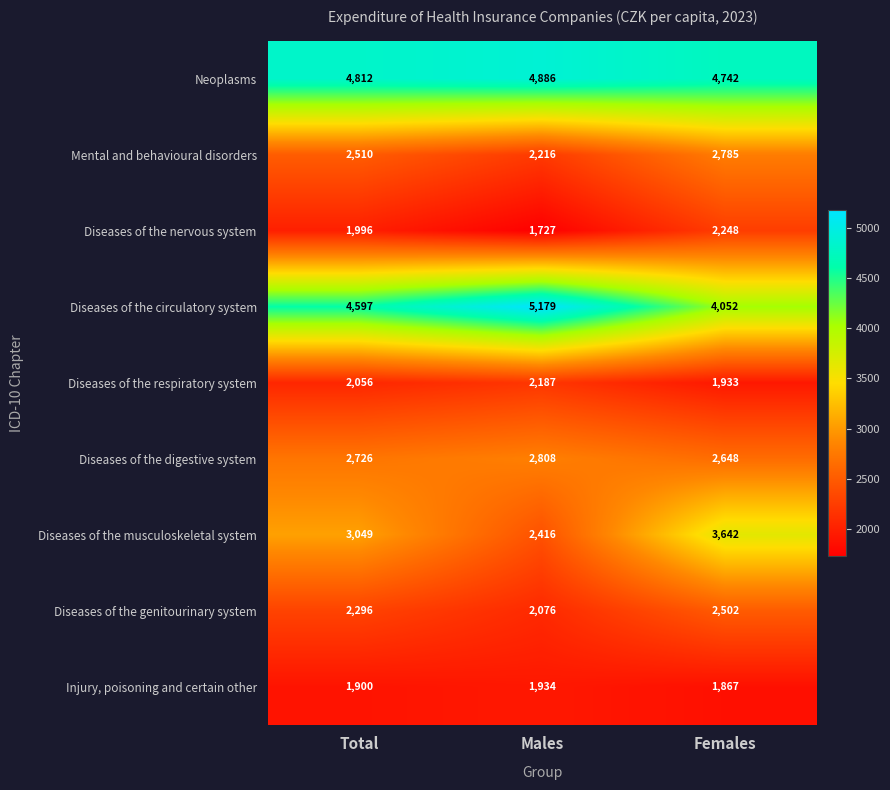

Which label corresponds to the smallest value in the chart?

Males